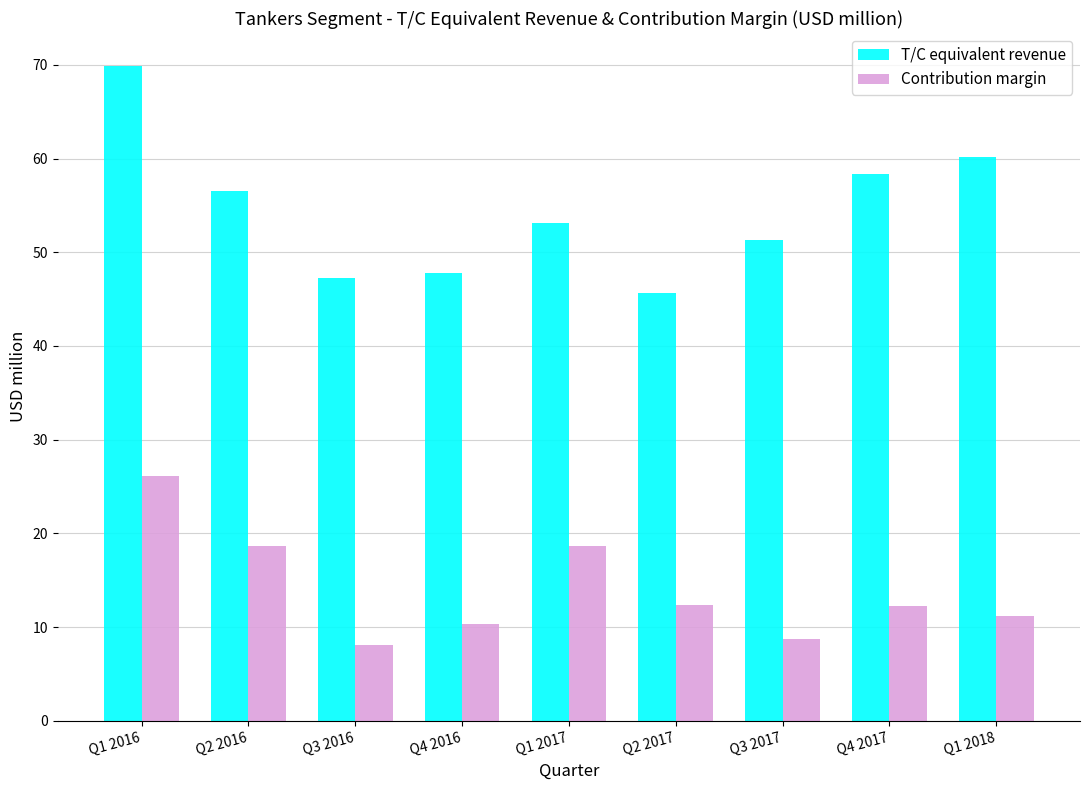

Which category has the lowest value across all series?

Q3 2016